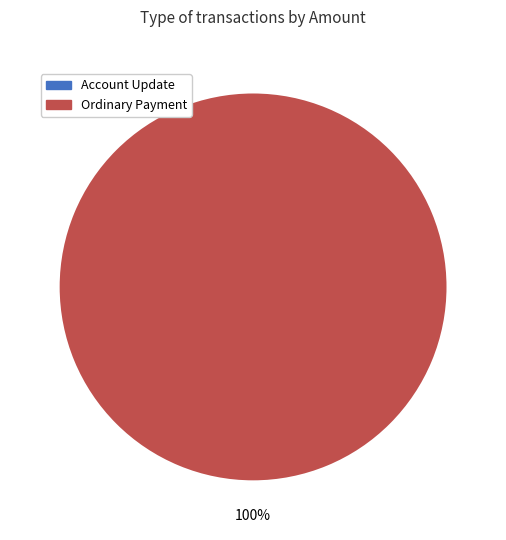

How many segments does this pie chart have?

2